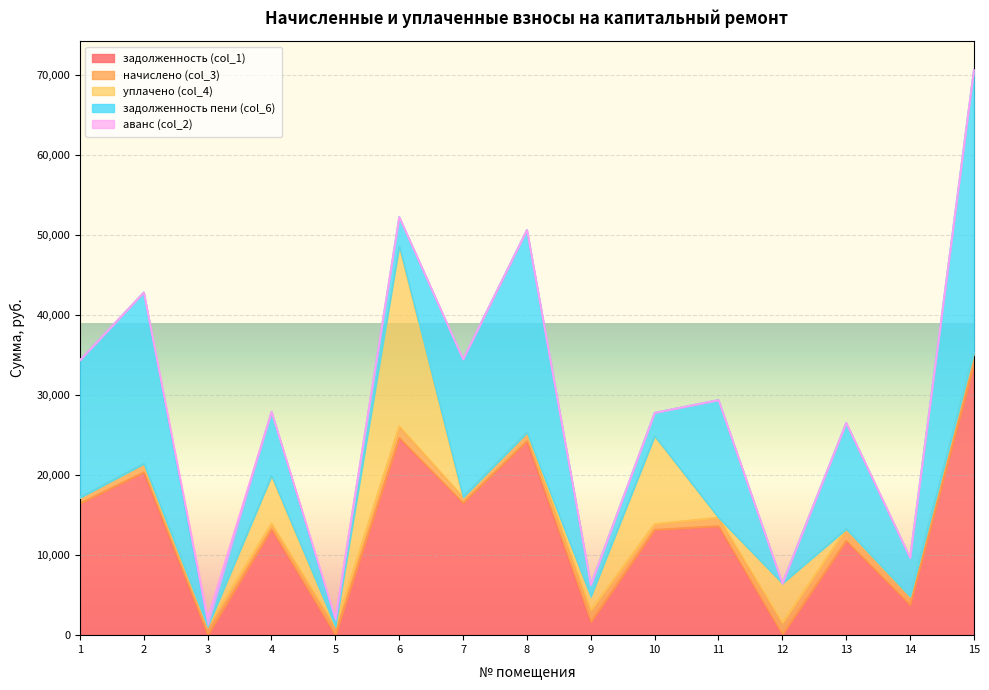

In начислено (col_3), how many points are higher than both neighbors (excluding endpoints)?

3